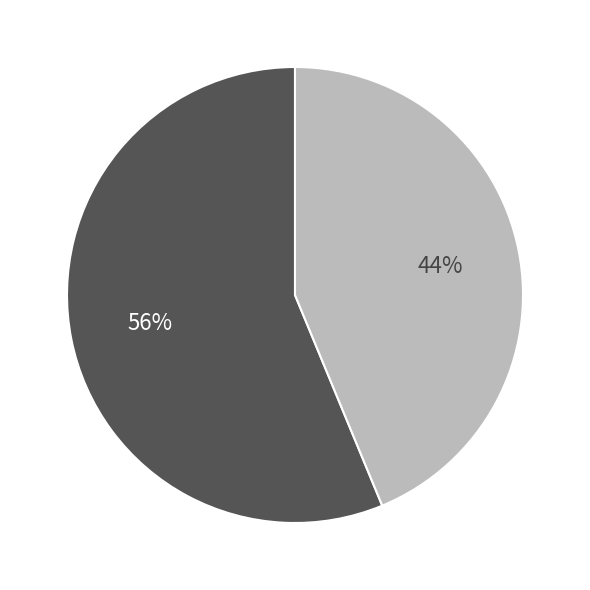

Does any single category account for the majority?

Yes